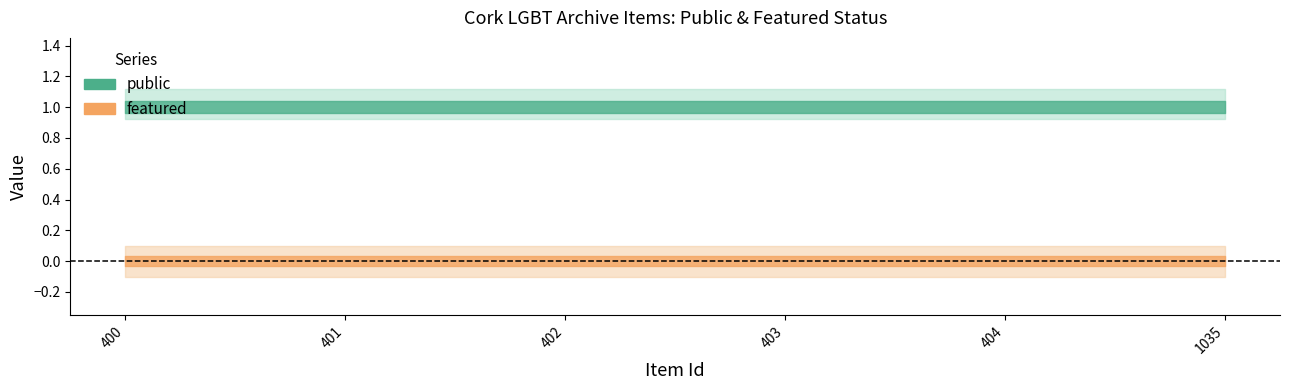

Does the chart have visible grid lines?

No